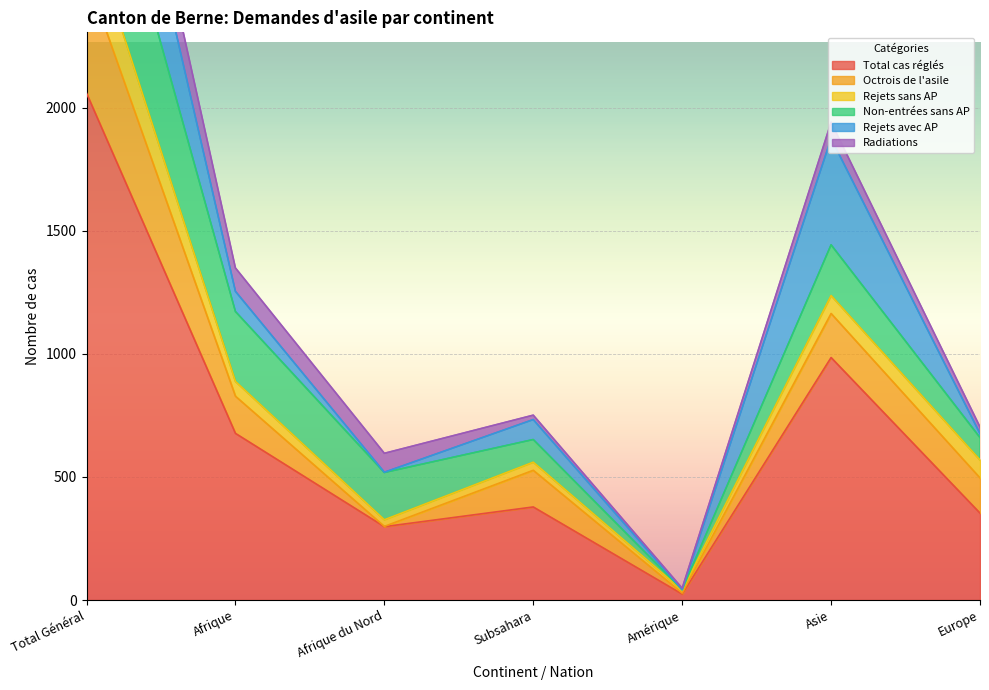

In Rejets sans AP, how many points are higher than both neighbors (excluding endpoints)?

1